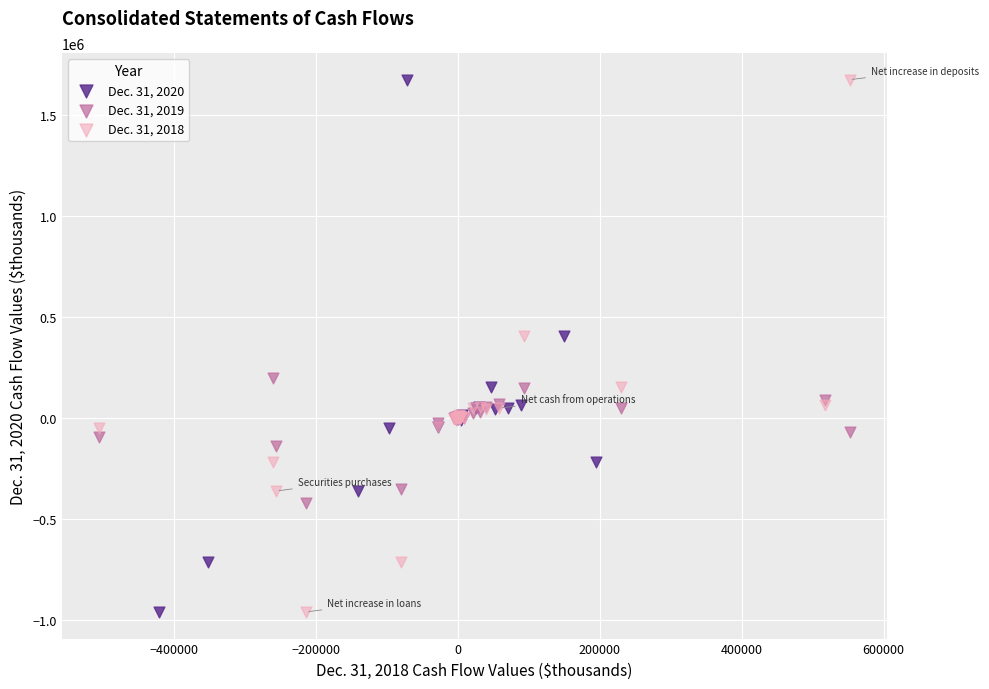

What are all the series names shown in the legend?

Dec. 31, 2020, Dec. 31, 2019, Dec. 31, 2018